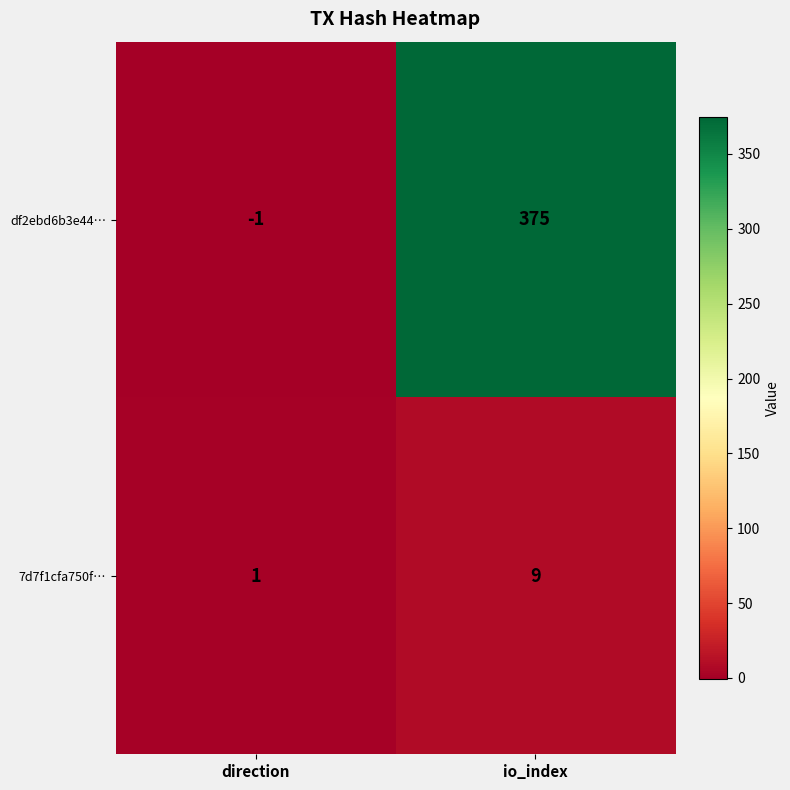

What is the difference between the maximum and minimum values in the 7d7f1cfa750f… series?

8